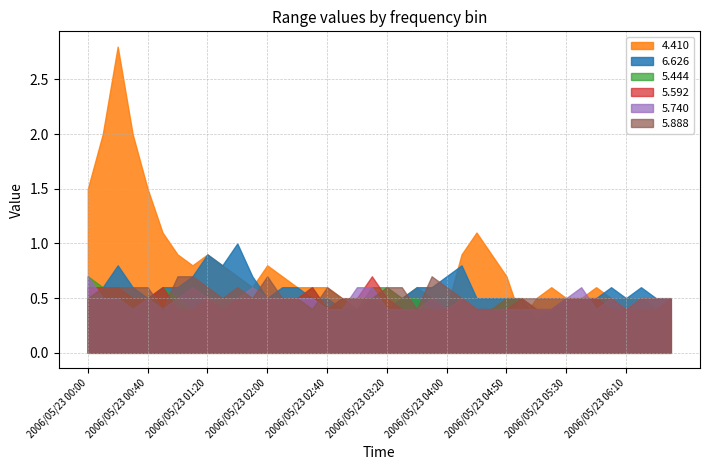

Reading left to right, extract all data points from this chart.

6.626: 0.5	0.6	0.8	0.6	0.5	0.6	0.6	0.7	0.9	0.8	1.0	0.7	0.5	0.6	0.6	0.5	0.5	0.4	0.4	0.5	0.4	0.5	0.6	0.6	0.7	0.8	0.5	0.5	0.5	0.5	0.3	0.4	0.5	0.5	0.5	0.6	0.5	0.6	0.5	0.5
5.444: 0.7	0.6	0.6	0.5	0.5	0.6	0.5	0.4	0.5	0.5	0.5	0.6	0.5	0.5	0.5	0.6	0.4	0.5	0.4	0.6	0.6	0.5	0.5	0.4	0.4	0.5	0.4	0.4	0.5	0.5	0.4	0.4	0.4	0.5	0.4	0.4	0.3	0.4	0.4	0.3
5.592: 0.6	0.6	0.6	0.5	0.5	0.6	0.4	0.4	0.5	0.4	0.5	0.5	0.5	0.5	0.5	0.6	0.4	0.5	0.5	0.7	0.5	0.4	0.4	0.4	0.4	0.5	0.4	0.4	0.4	0.5	0.4	0.4	0.5	0.5	0.5	0.4	0.4	0.4	0.4	0.5
4.410: 1.5	2.0	2.8	2.0	1.5	1.1	0.9	0.8	0.9	0.8	0.7	0.6	0.8	0.7	0.6	0.6	0.6	0.5	0.4	0.5	0.6	0.5	0.6	0.5	0.4	0.9	1.1	0.9	0.7	0.3	0.5	0.6	0.5	0.5	0.6	0.5	0.5	0.5	0.4	0.4
5.740: 0.7	0.5	0.5	0.4	0.5	0.4	0.5	0.6	0.5	0.5	0.5	0.6	0.5	0.5	0.5	0.5	0.4	0.4	0.6	0.6	0.4	0.4	0.4	0.5	0.4	0.5	0.4	0.4	0.4	0.4	0.4	0.4	0.5	0.6	0.4	0.5	0.4	0.5	0.5	0.5
5.888: 0.5	0.6	0.6	0.6	0.6	0.4	0.7	0.7	0.6	0.5	0.6	0.5	0.7	0.5	0.5	0.4	0.6	0.5	0.5	0.5	0.6	0.6	0.4	0.7	0.6	0.5	0.4	0.4	0.5	0.5	0.5	0.5	0.5	0.5	0.5	0.5	0.4	0.5	0.5	0.5